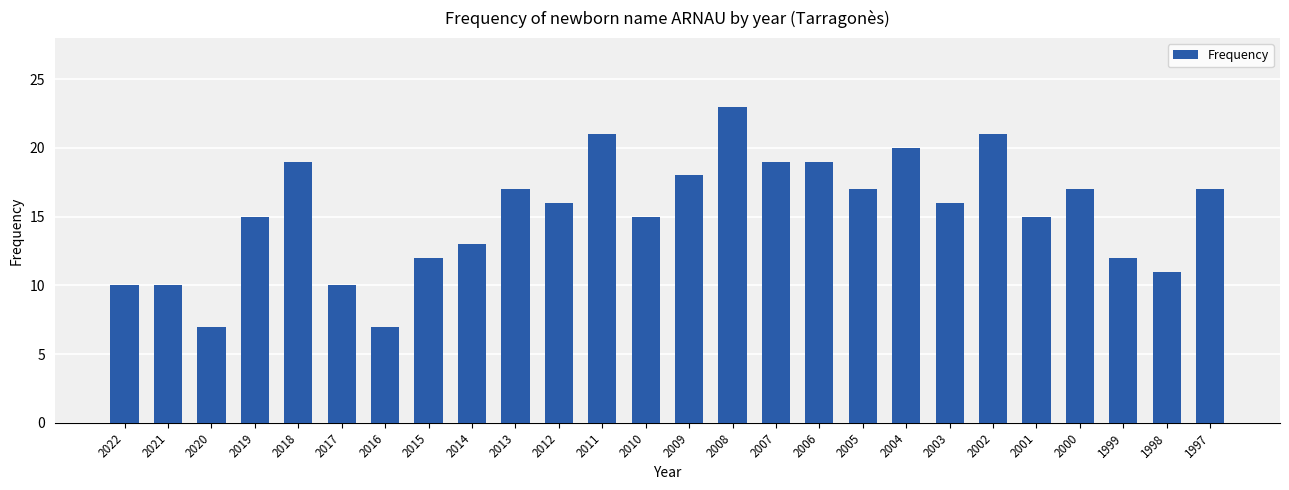

The value at 2008 is 34. True or false?

False